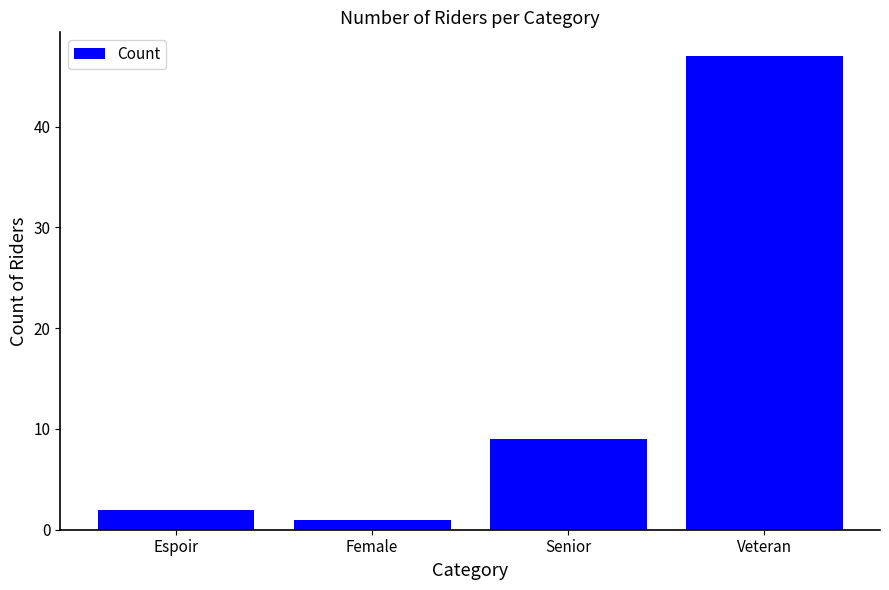

What is the greatest value displayed?

47